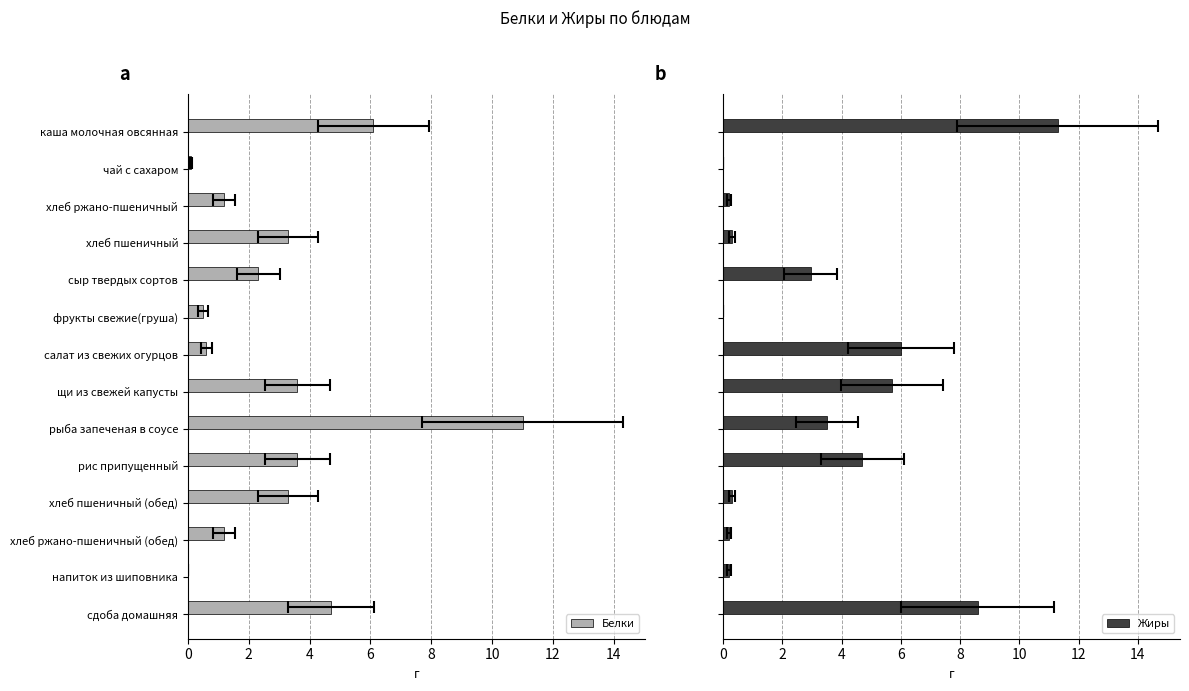

Which series has the largest total across all categories?

Жиры